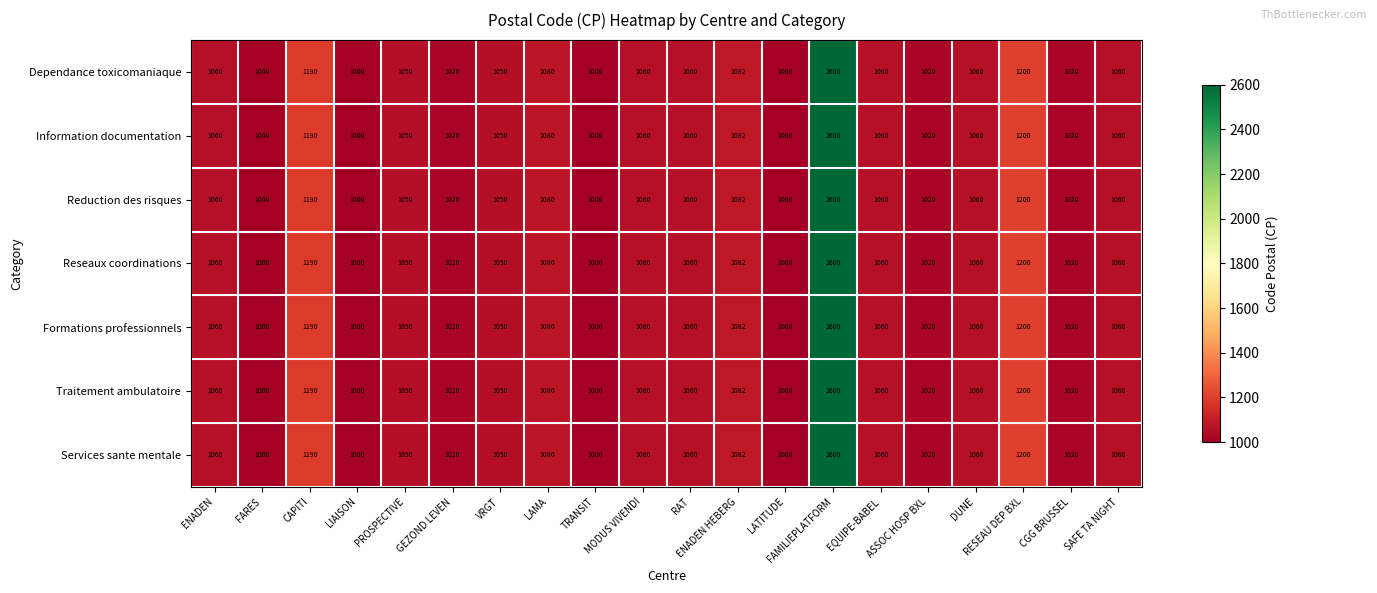

What is the difference between the maximum and minimum values in the Formations professionnels series?

1600